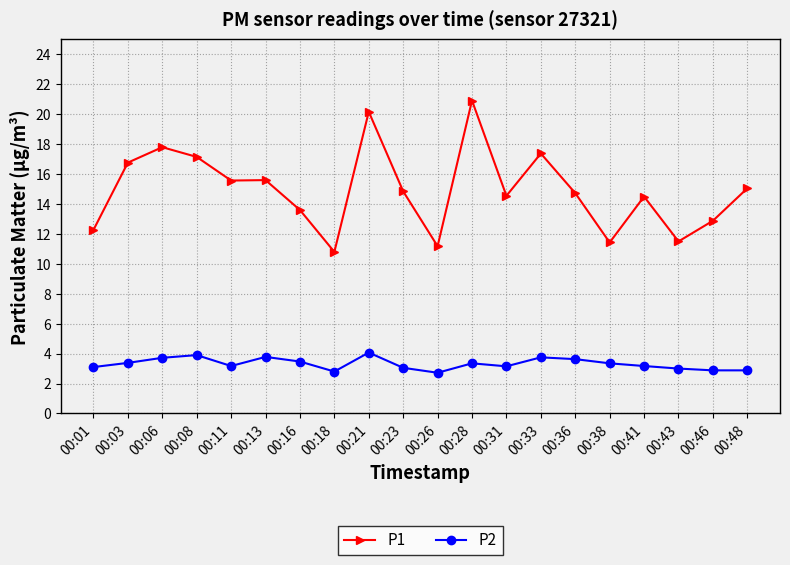

Which series has the largest total across all categories?

P1